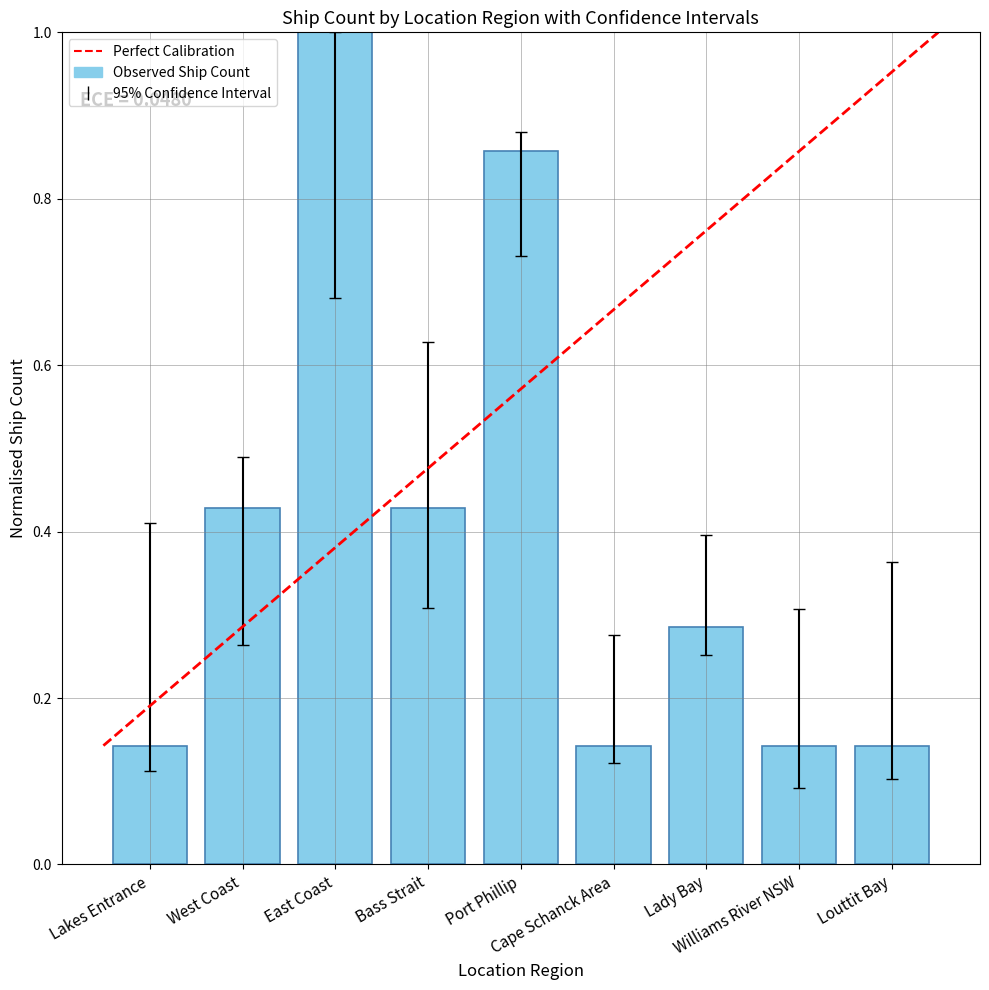

What is the difference between the second highest and second lowest values?

0.7